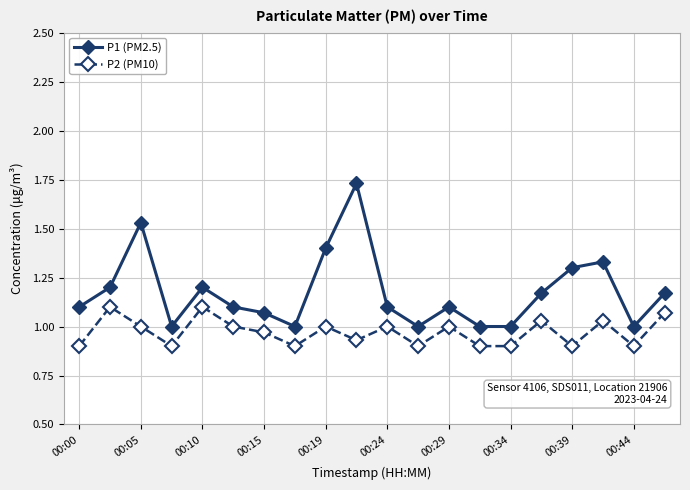

In P1 (PM2.5), how many points are higher than both neighbors (excluding endpoints)?

5